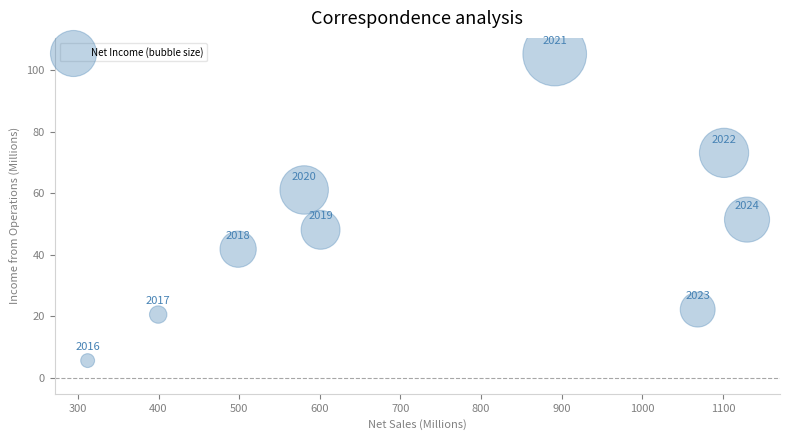

What Y value in the scatter plot is closest to 55?

51.4